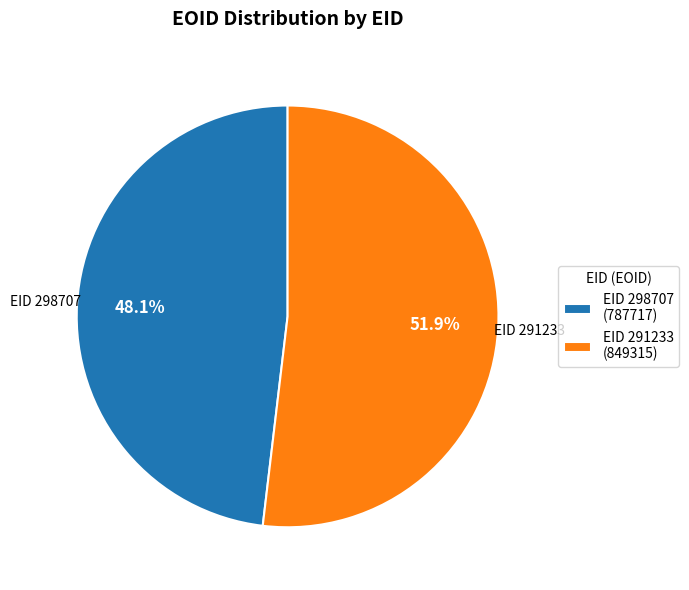

Do EID 298707 and EID 291233 together represent more than half of the pie?

Yes